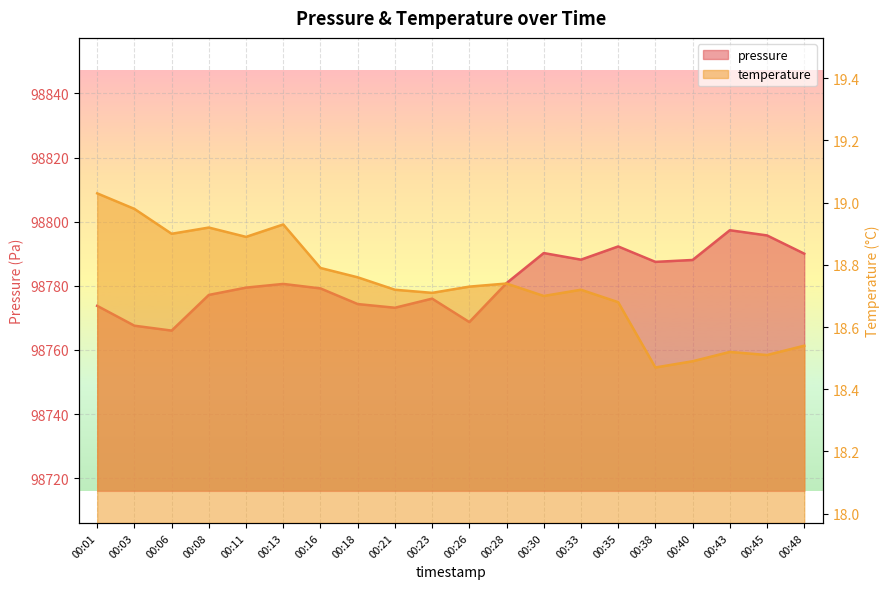

At which category is the sum across all series the highest?

00:43